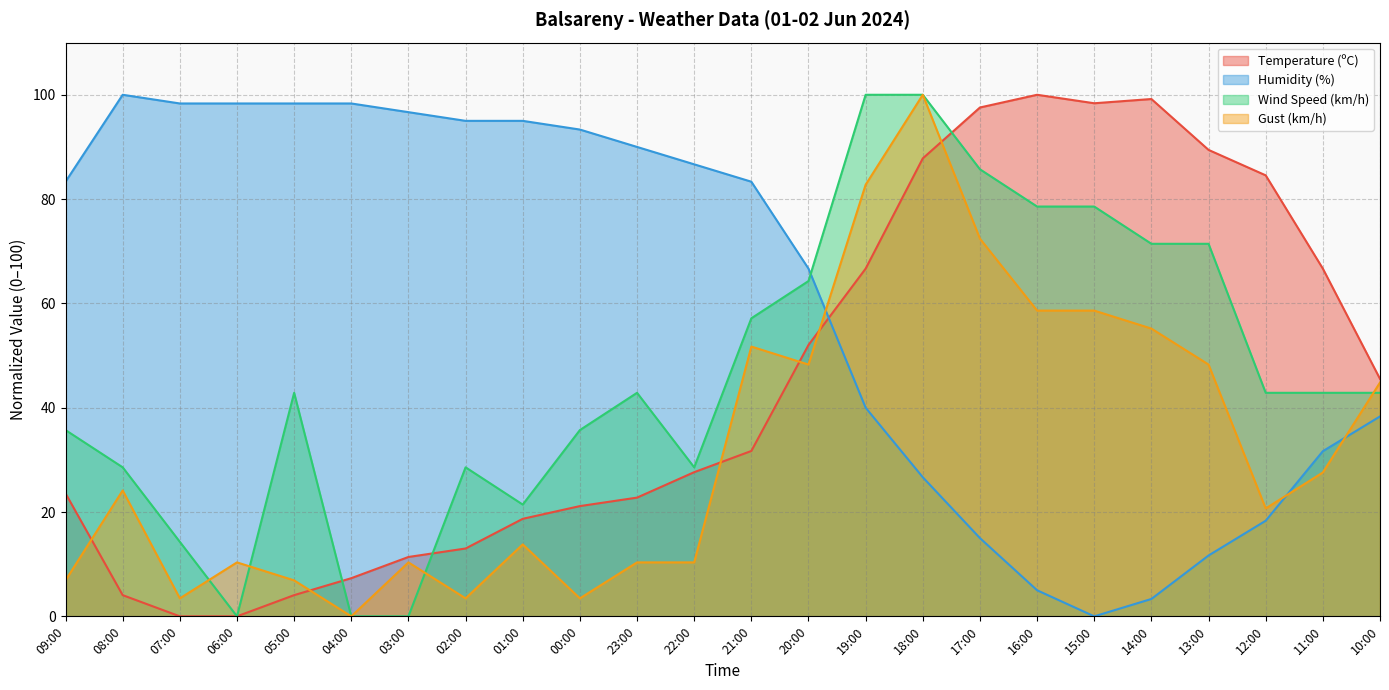

True or false: Temperature (ºC) and Gust (km/h) intersect in this chart.

True